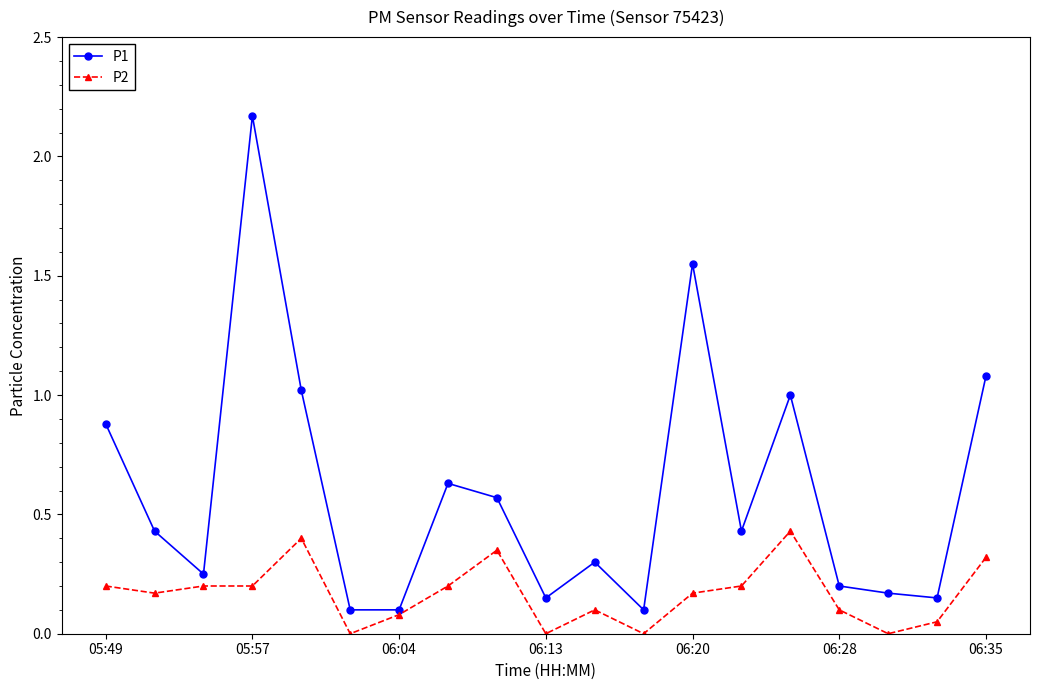

True or false: P2 has more than 2 points higher than both neighbors.

True